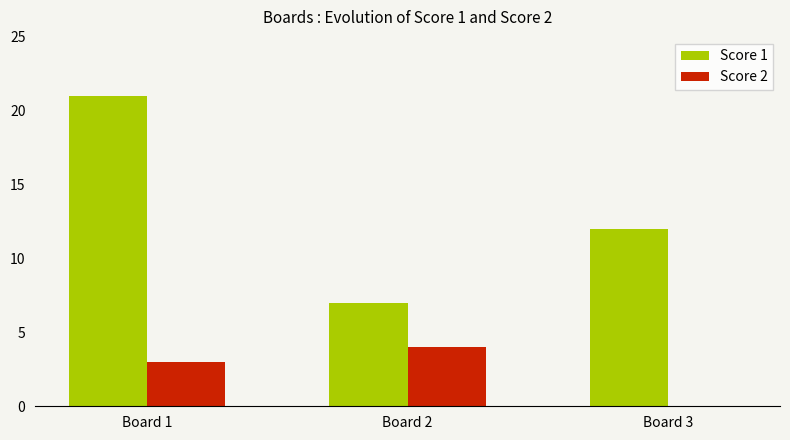

What is the average value of the Score 2 series?

2